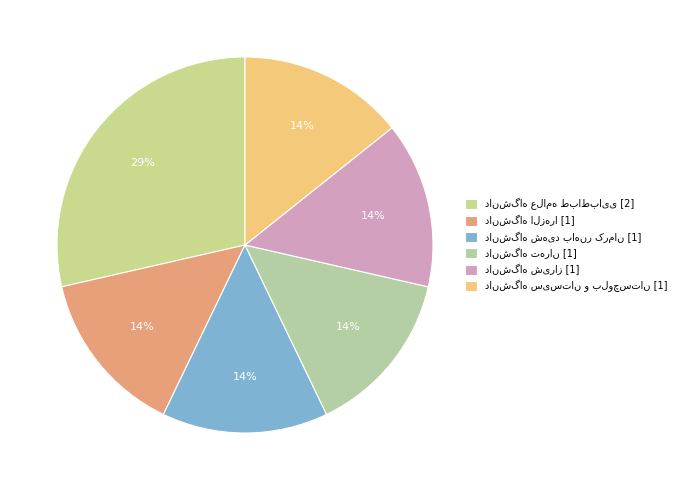

Which has a higher value, دانشگاه الزهرا or دانشگاه شهید باهنر کرمان?

دانشگاه الزهرا